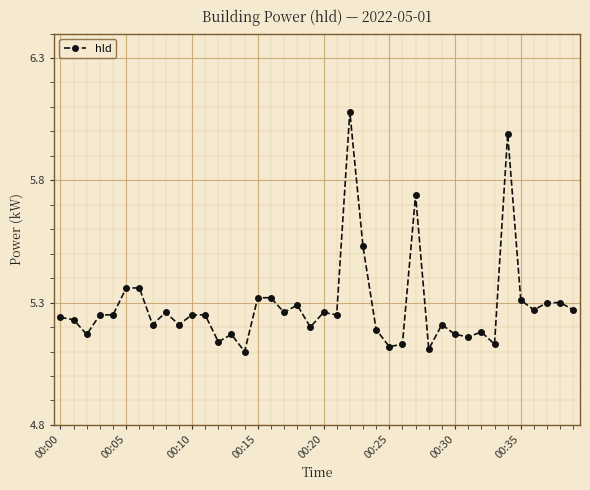

What is the sum of all values?

211.5